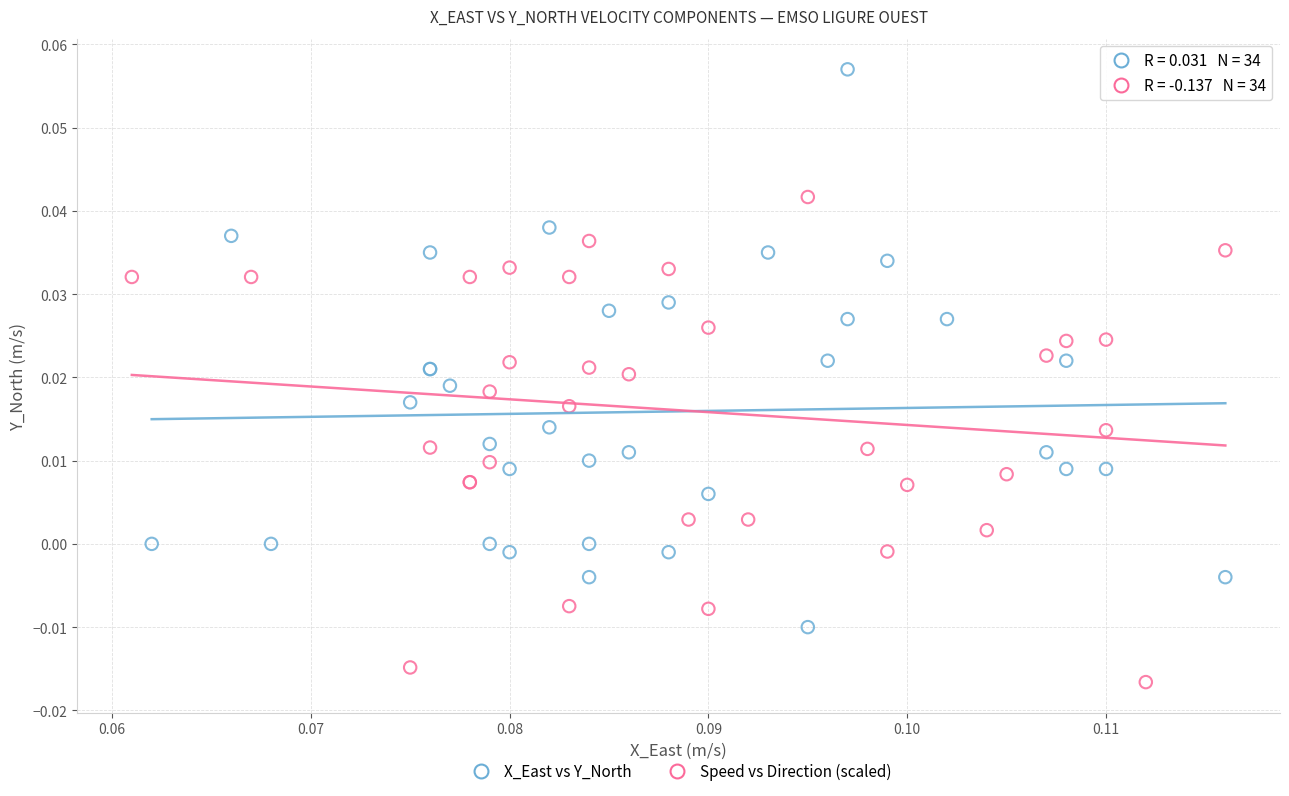

What are all the series names shown in the legend?

X_East vs Y_North, Speed vs Direction (scaled)